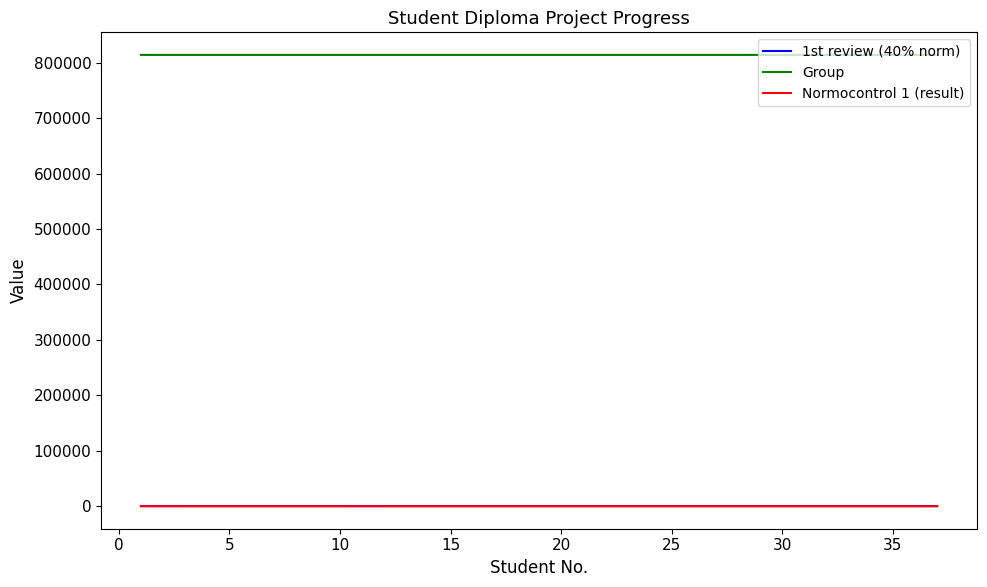

Which series has the largest total across all categories?

Group